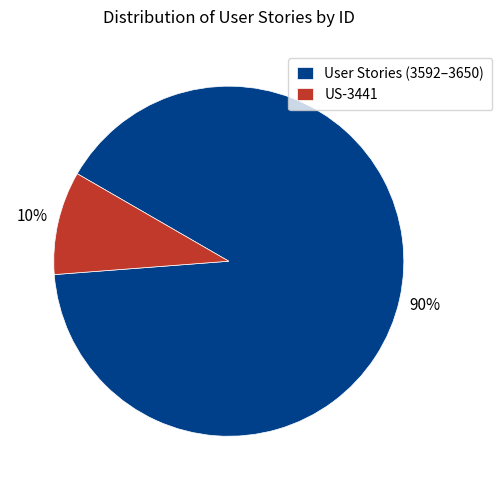

The User Stories (3592–3650) slice represents 90% of the pie. True or false?

True